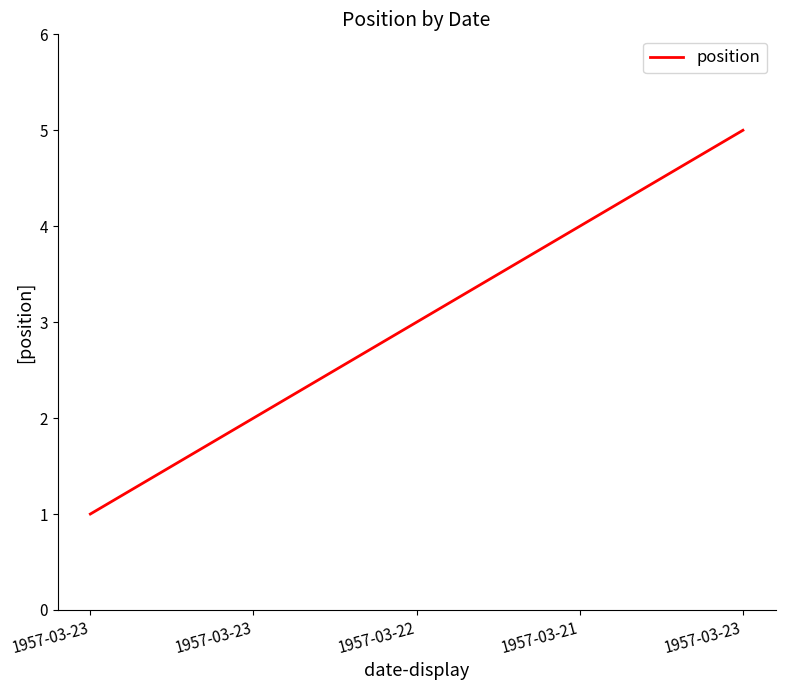

What is the sum of all values?

15